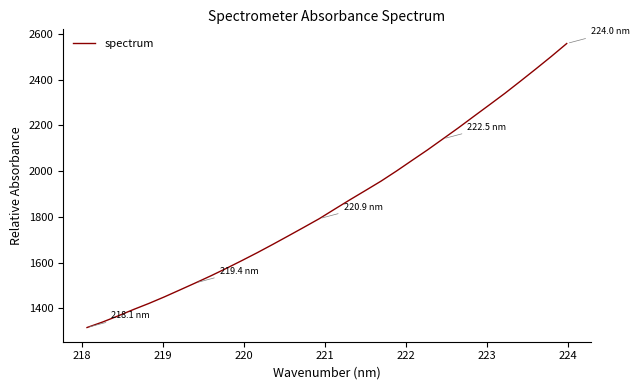

Count the number of categories in the chart.

32